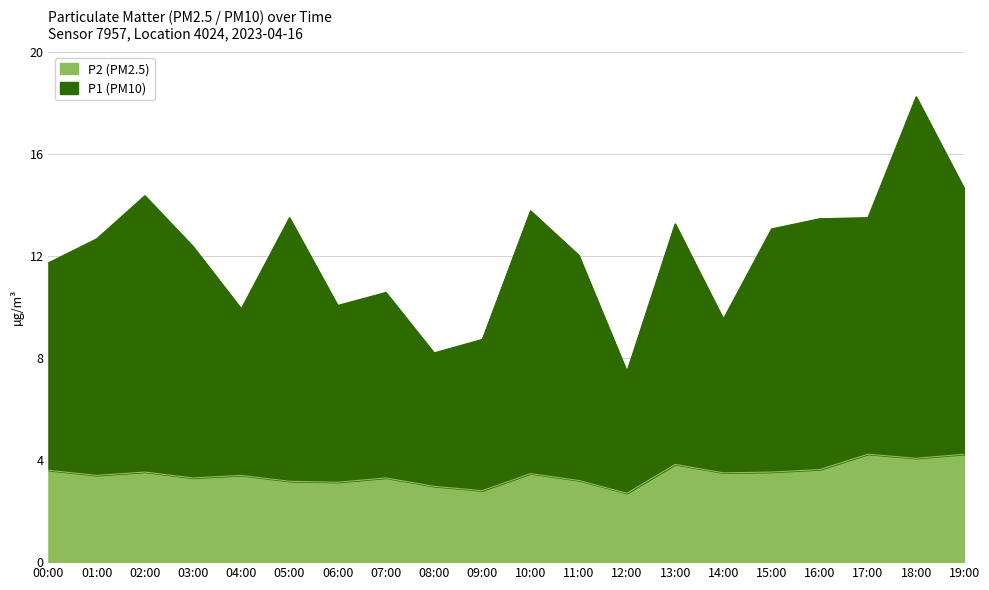

Reading left to right, what are all the values shown in this chart?

P1: 11.7	12.7	14.4	12.4	9.9	13.5	10.1	10.6	8.2	8.7	13.8	12.0	7.5	13.3	9.5	13.1	13.5	13.5	18.2	14.6
P2: 3.6	3.4	3.5	3.3	3.4	3.2	3.1	3.3	3.0	2.8	3.5	3.2	2.7	3.8	3.5	3.5	3.6	4.2	4.1	4.2